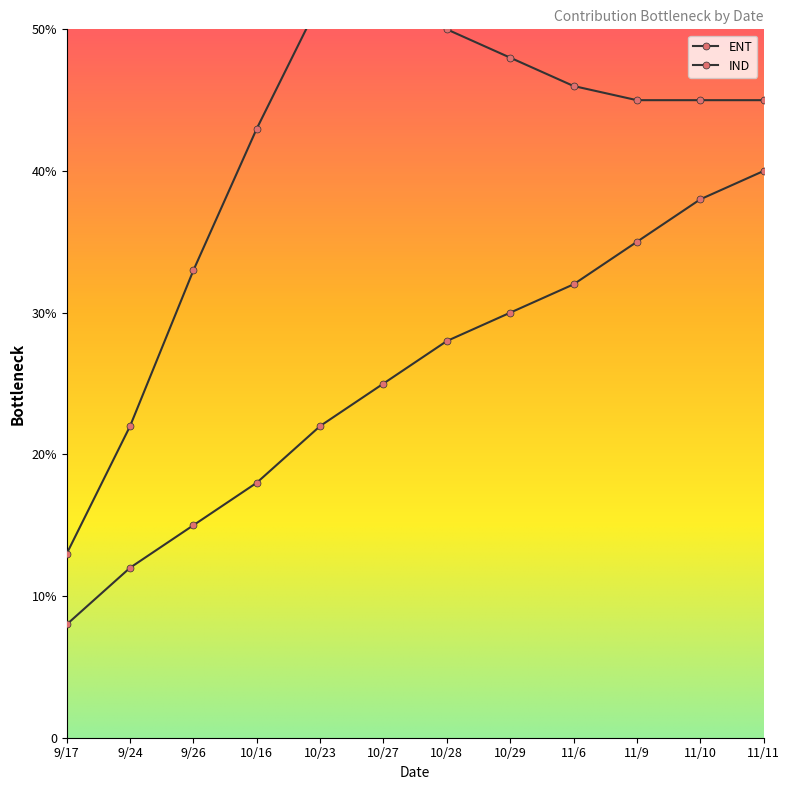

What is the difference between the maximum and minimum values?

32